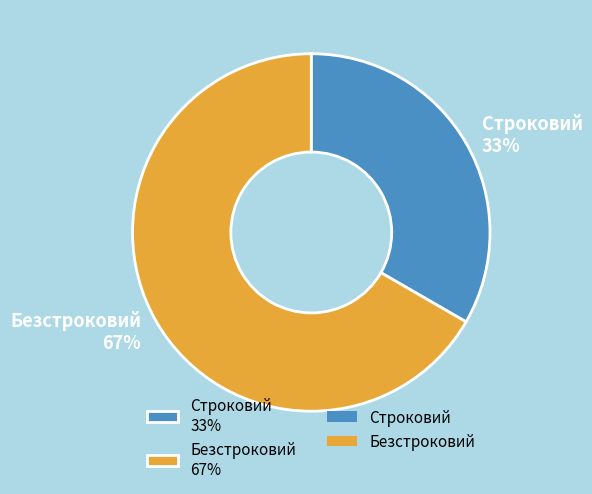

What is the largest slice in the pie chart?

Безстроковий